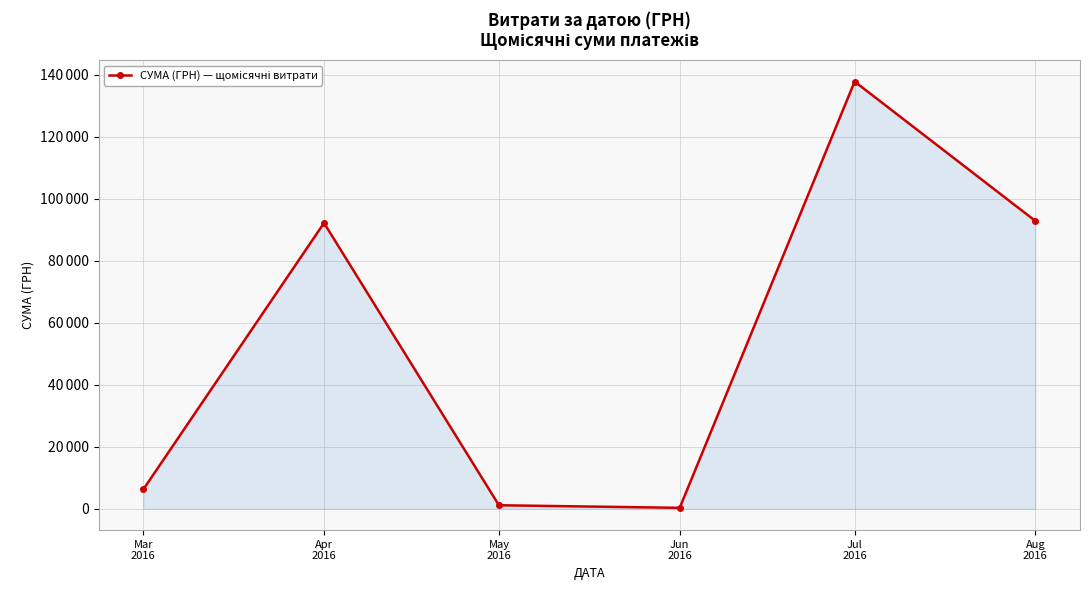

Does the chart have visible grid lines?

Yes